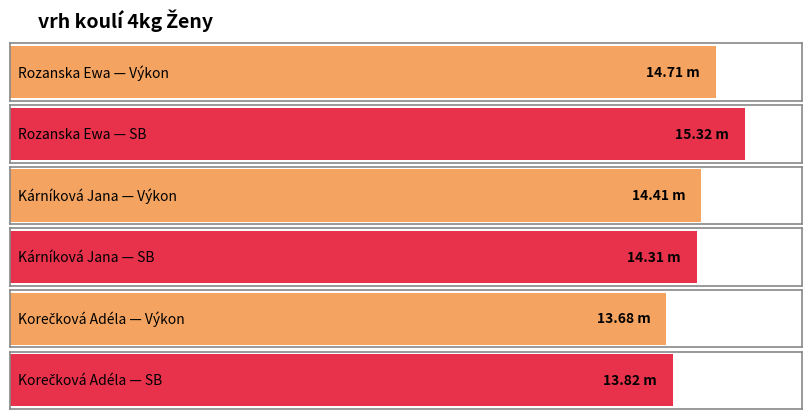

Reading right to left, extract all data points from this chart.

Výkon: Korečková Adéla=13.7	Kárníková Jana=14.4	Rozanska Ewa=14.7
SB: Korečková Adéla=13.8	Kárníková Jana=14.3	Rozanska Ewa=15.3